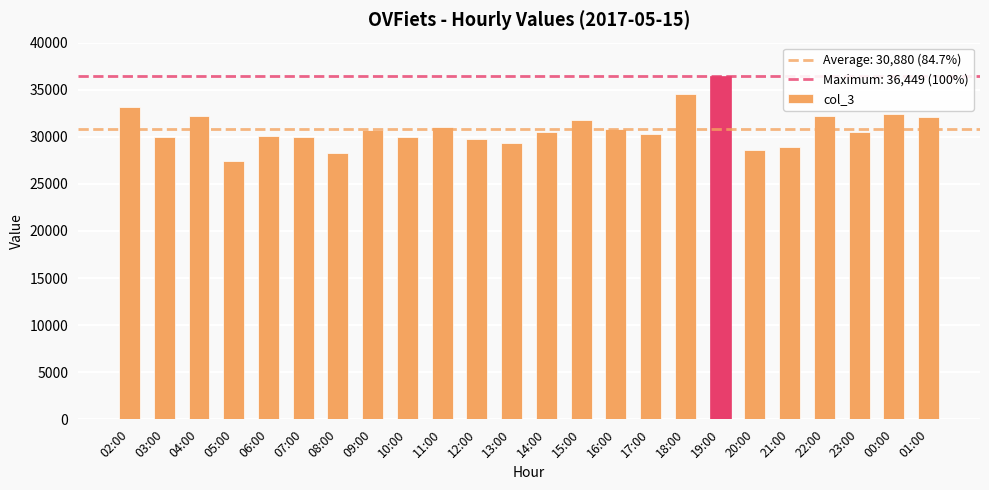

At which category does the chart reach its peak across all series?

19:00